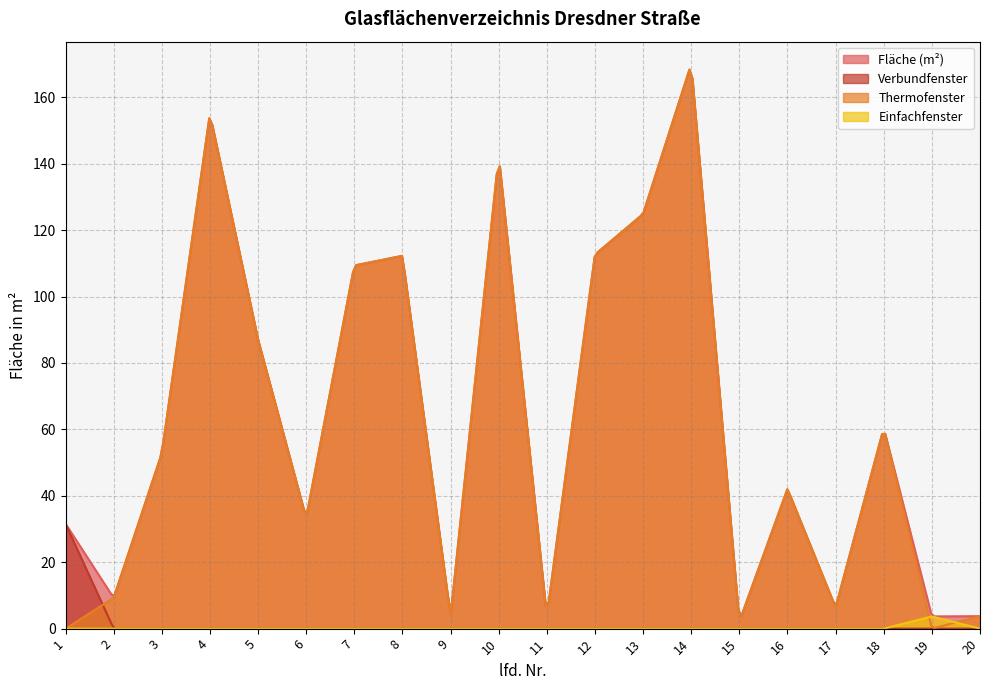

Where is Fläche (m²) nearest to the value 86?

5